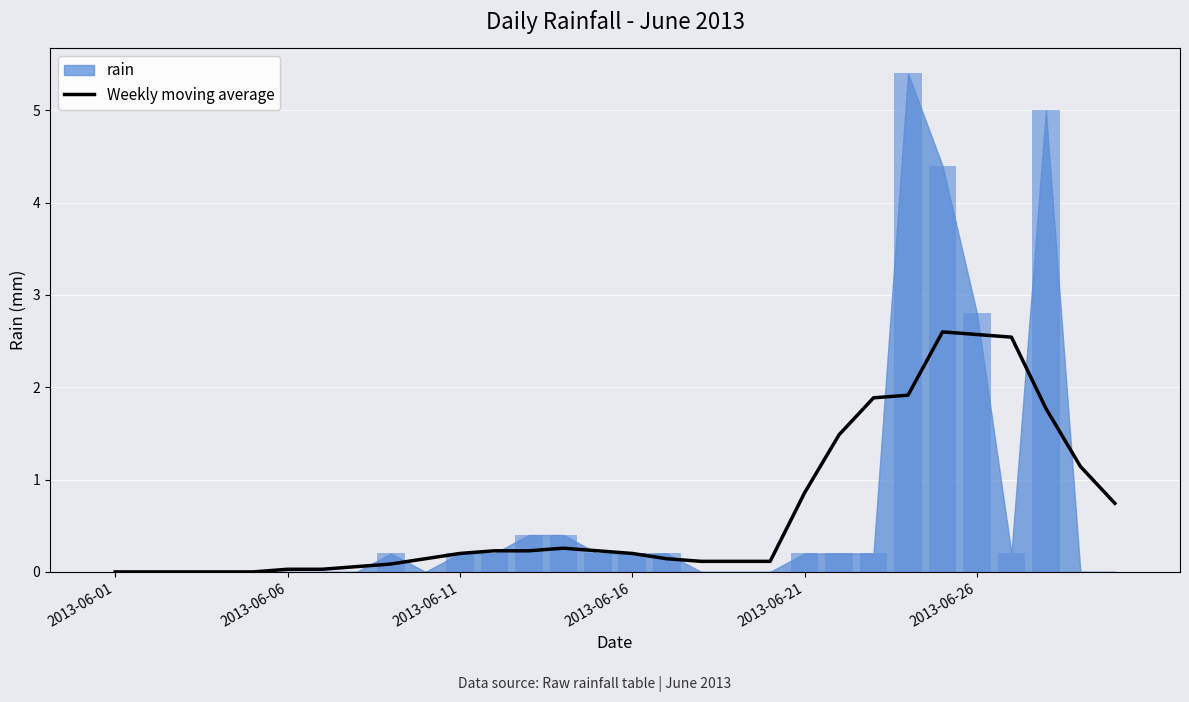

At which category does the chart reach its peak across all series?

24